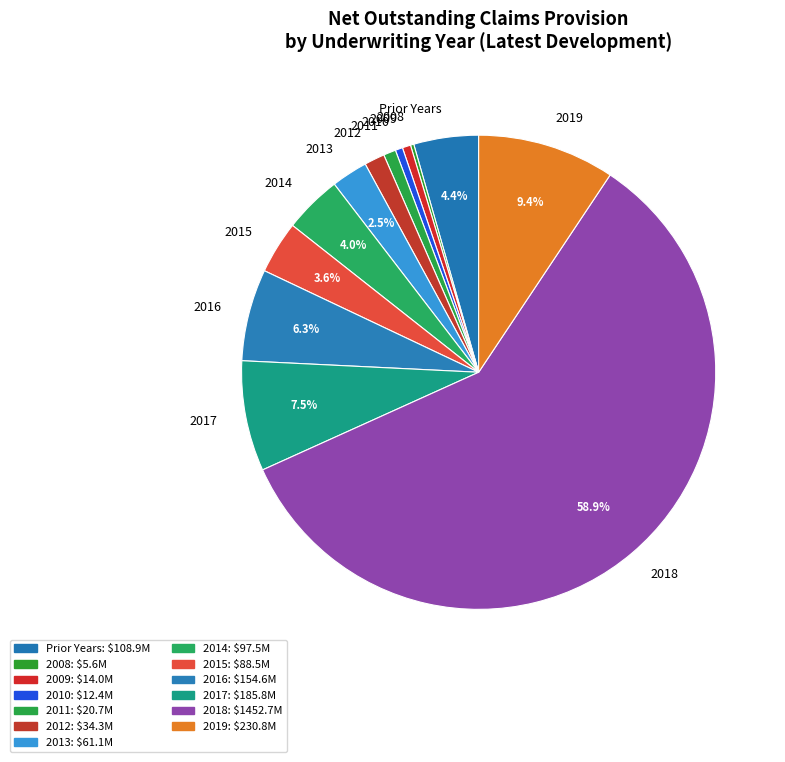

Is it true that 2015 is 4% of the pie?

True